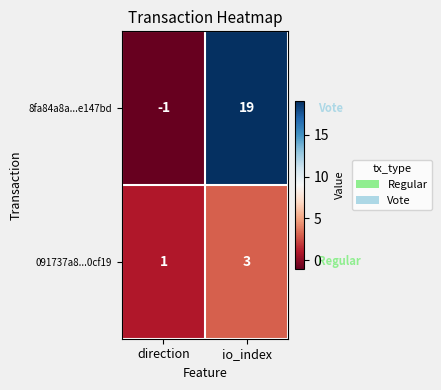

What is the sum of the 091737a8...0cf19 values at direction and io_index?

4